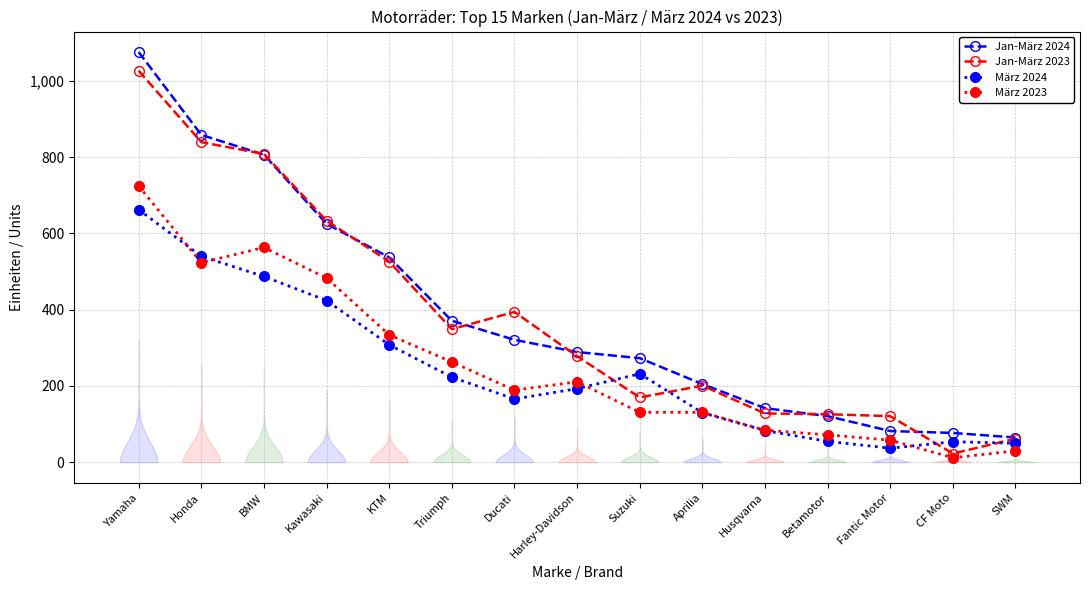

What is the difference between the second highest and minimum values in the März 2023 series?

551